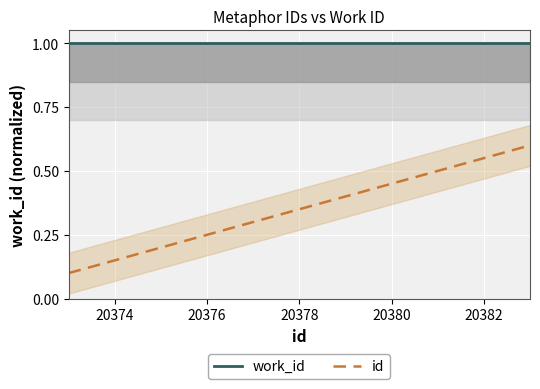

What is the difference between the maximum and minimum values in the id series?

0.5